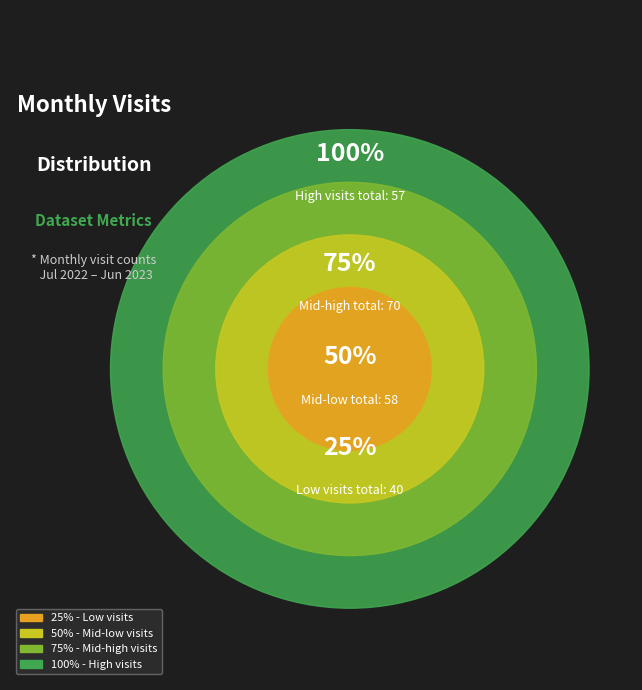

Does 2022-12 represent more than half of the total?

No